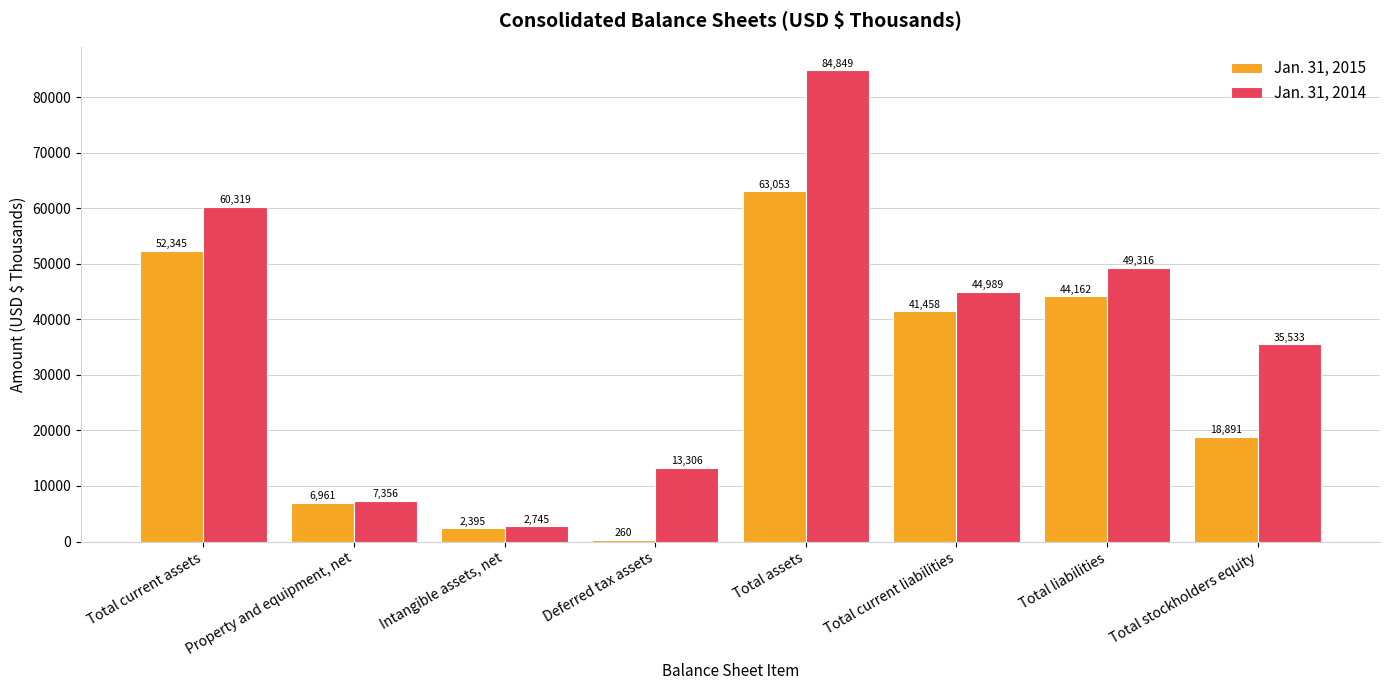

True or false: Jan. 31, 2014 has a value of 44989 at Total current liabilities.

True